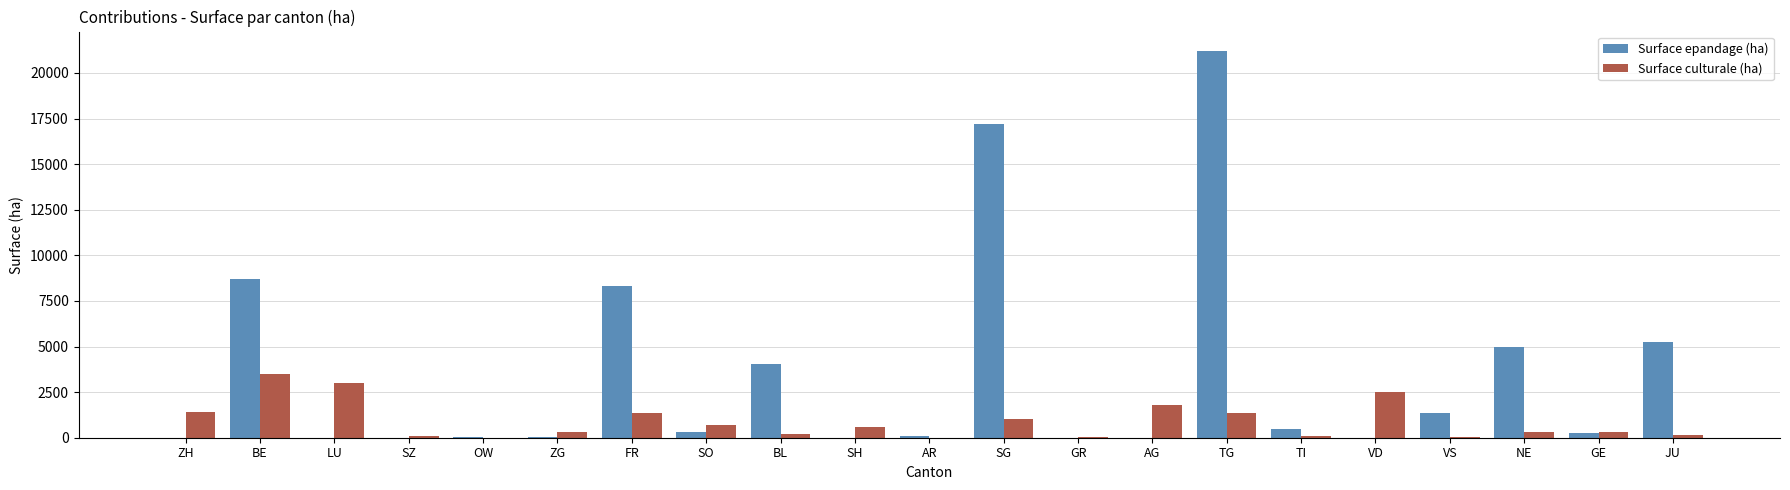

True or false: Surface epandage (ha) has a value of 275.0 at GE.

True